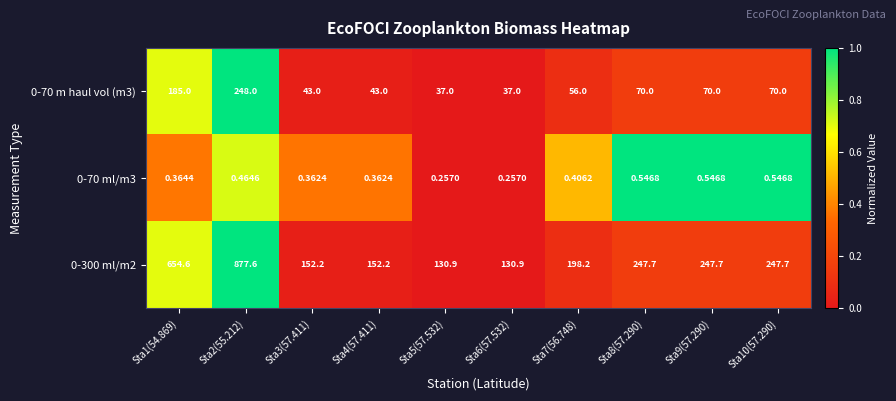

Is the value of 0-70 m haul vol (m3) at Sta7(56.748) greater than the value of 0-70 ml/m3 at Sta10(57.290)?

Yes